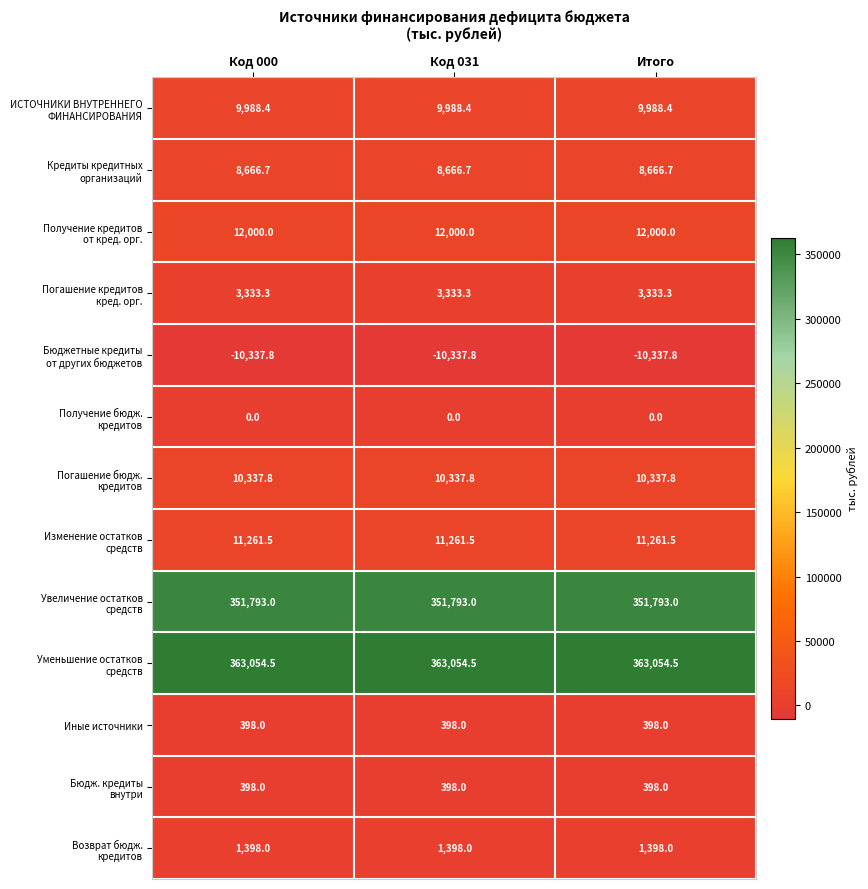

What is the spread (max minus min) of values at Код 000?

373392.3